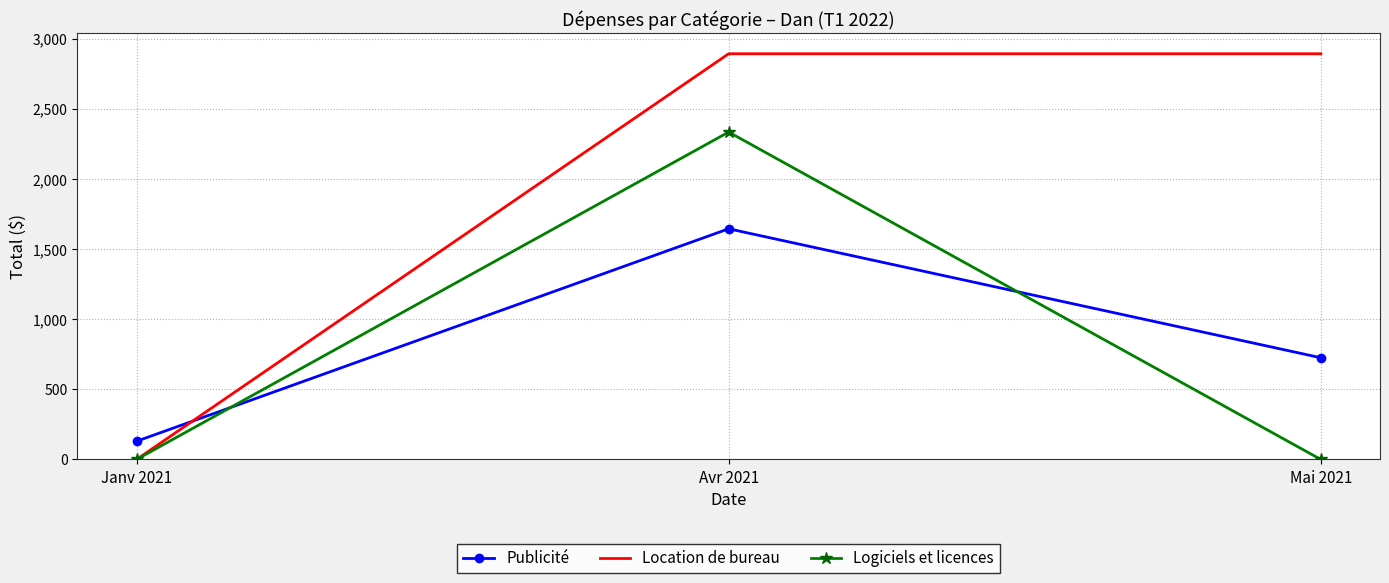

List the series in order of their peak value, highest first.

Location de bureau, Logiciels et licences, Publicité